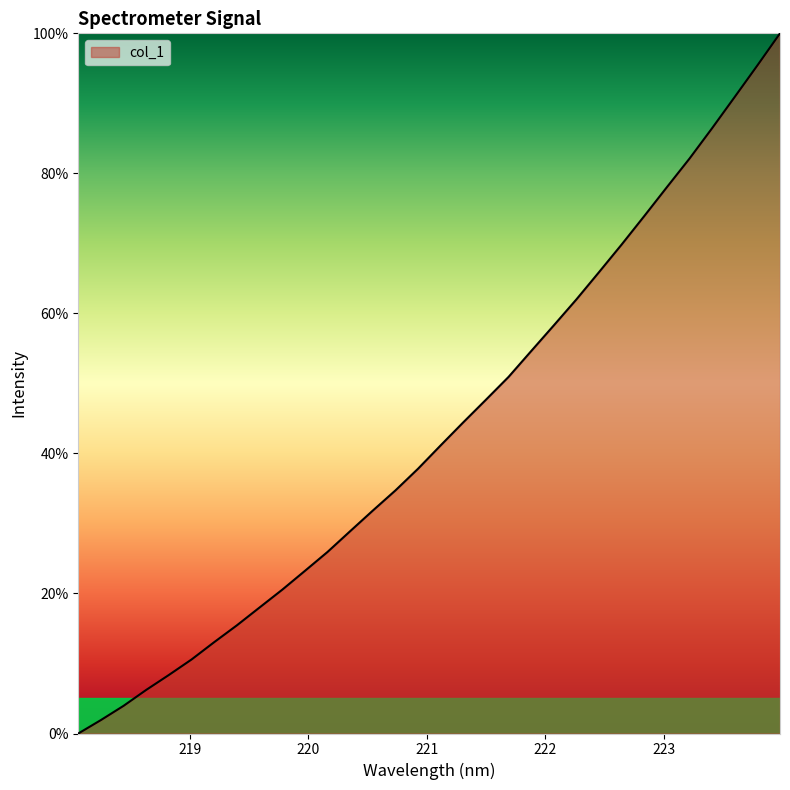

What is the greatest value displayed?

100.0